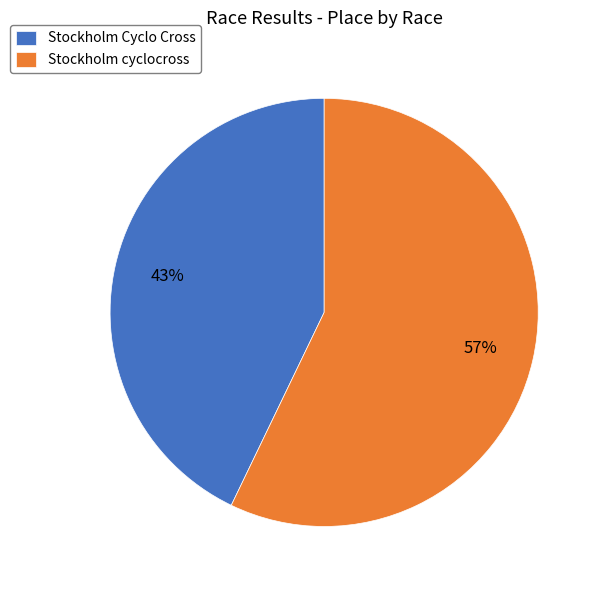

To the nearest percent, what is the combined percentage of Stockholm Cyclo Cross and Stockholm cyclocross?

100%